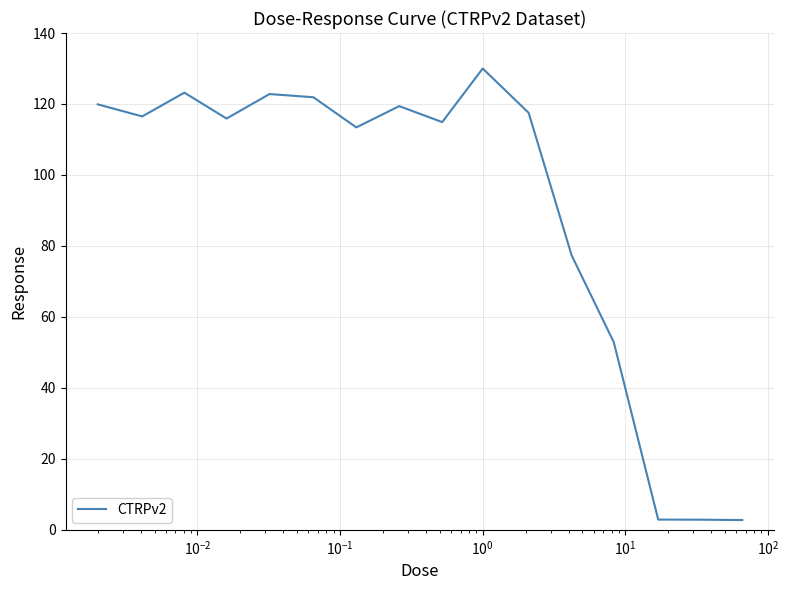

What is the greatest value displayed?

130.0